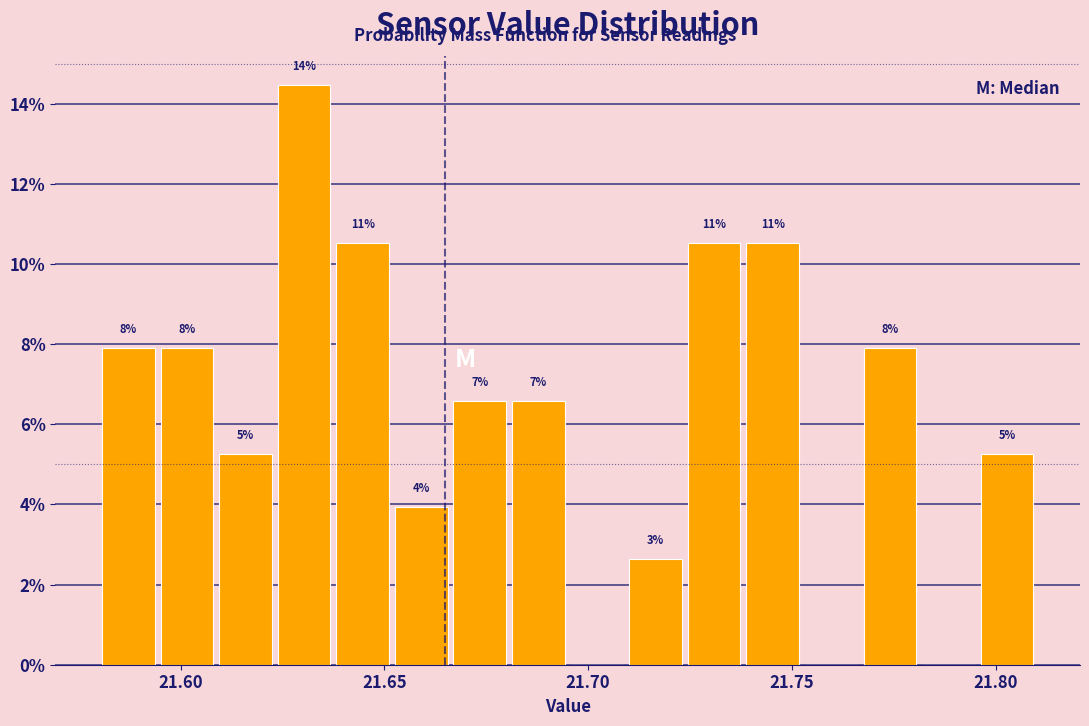

Read against the x-axis, roughly where is the centre of the tallest bar?

21.630